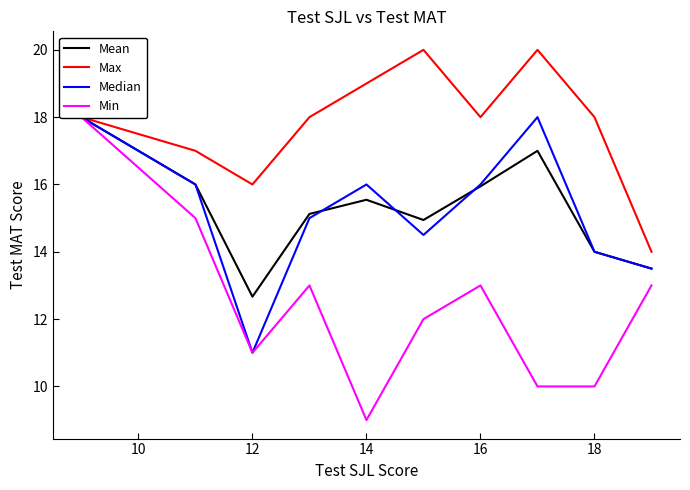

What is the lowest value of the Median series?

11.0